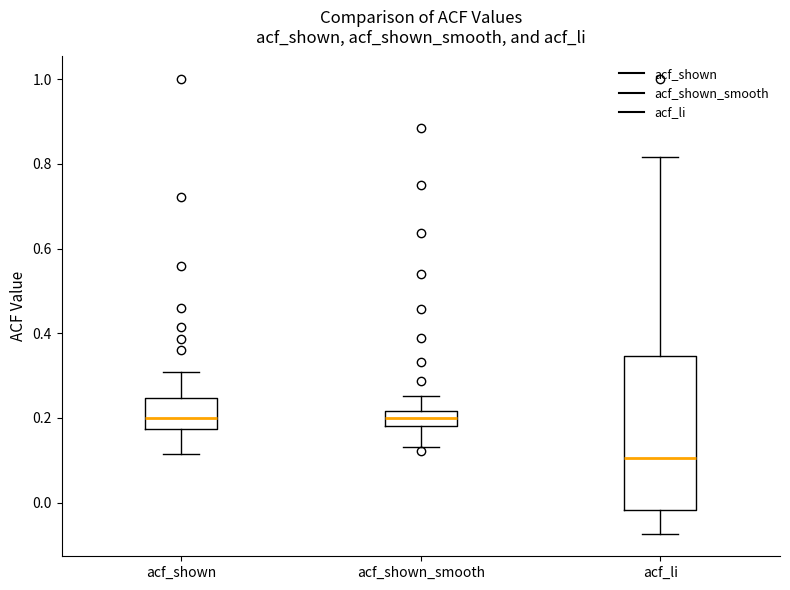

Reading left to right, read every box against the y-axis: the position of its median line, the range the box covers, and the ends of its whiskers. The values are not printed on the chart, so give them approximately, as read against the axis.

acf_shown: median 0.20, box 0.18 to 0.24, whiskers 0.12 to 0.30
acf_shown_smooth: median 0.20, box 0.18 to 0.22, whiskers 0.14 to 0.26
acf_li: median 0.10, box -0.02 to 0.34, whiskers -0.08 to 0.82